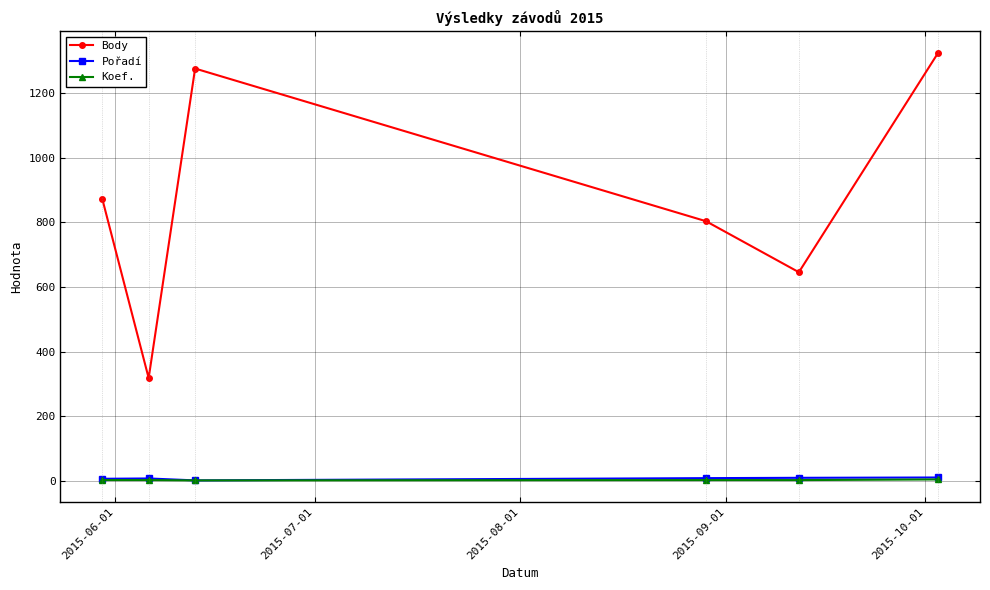

Which series has the largest range (max minus min)?

Body